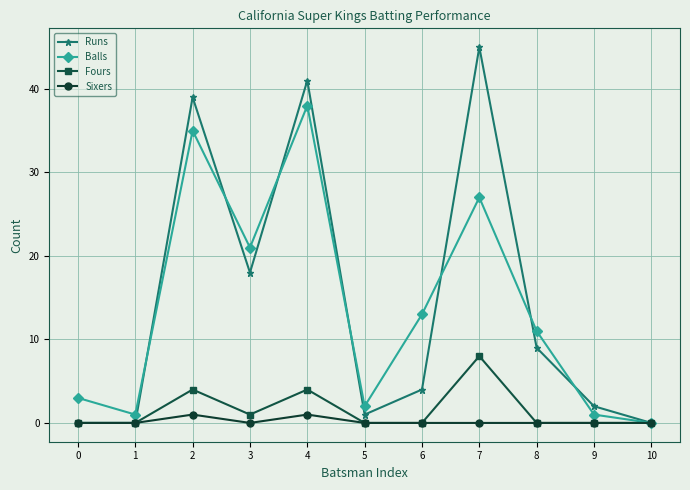

Where is Balls nearest to the value 19?

3